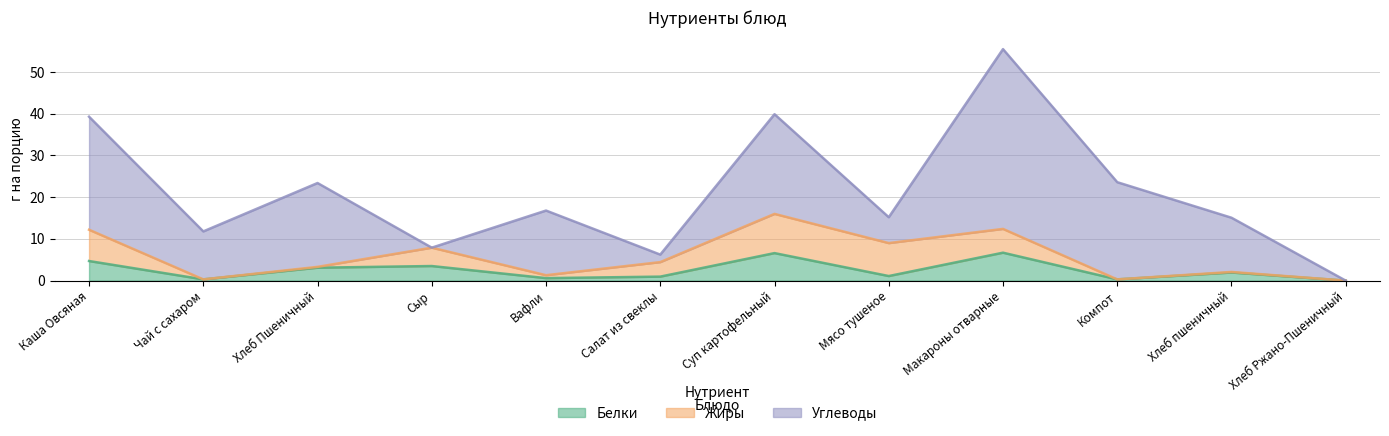

What is the average value of the Углеводы series?

15.5